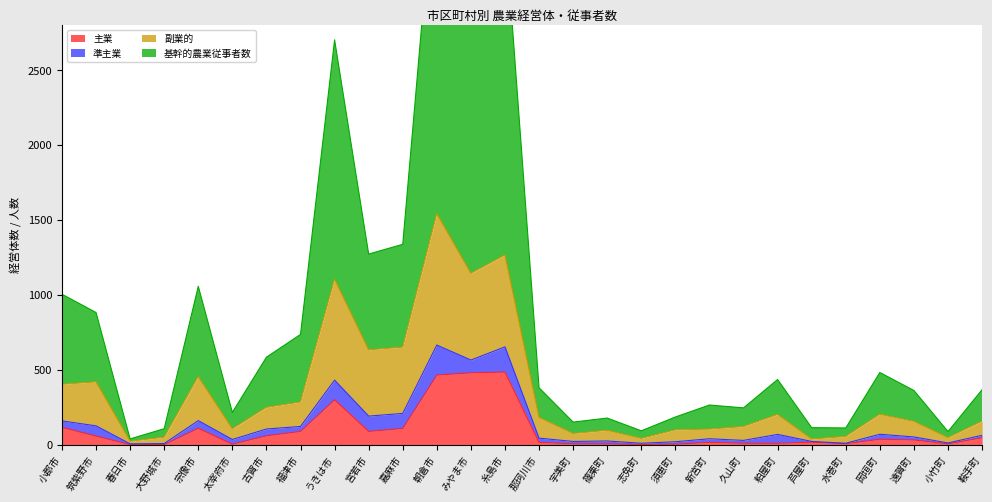

What is the label of the 14th point from the left?

糸島市